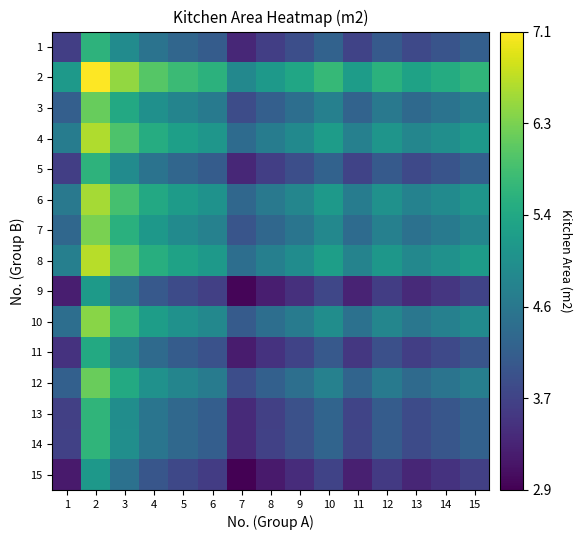

What is the greatest value displayed?

7.1